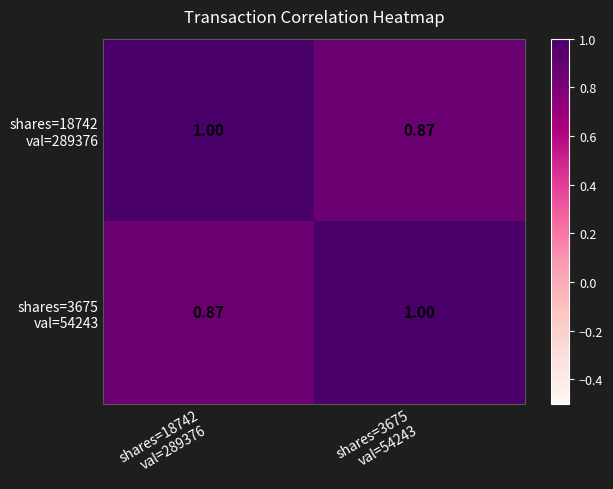

How many data points does each series have?

2